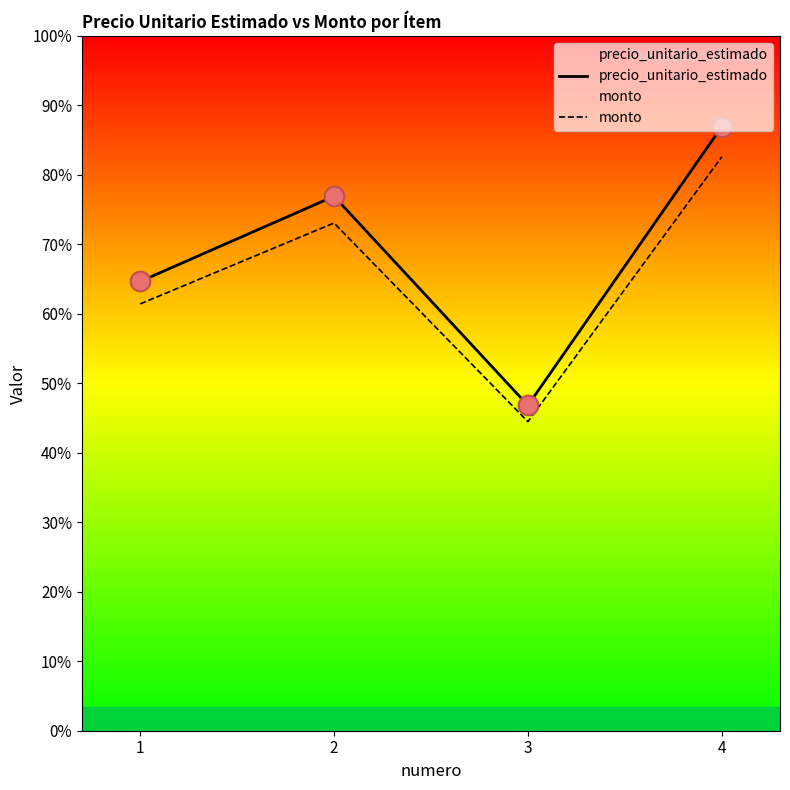

Which series has the largest total across all categories?

precio_unitario_estimado